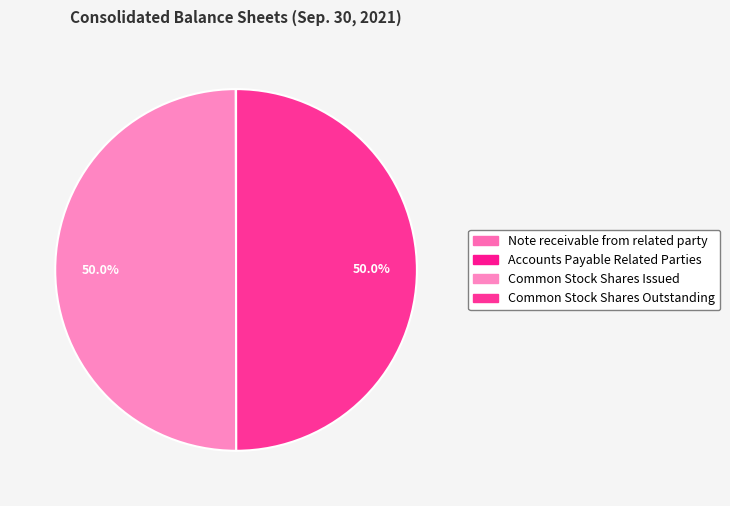

What is the largest slice in the pie chart?

Common Stock Shares Issued